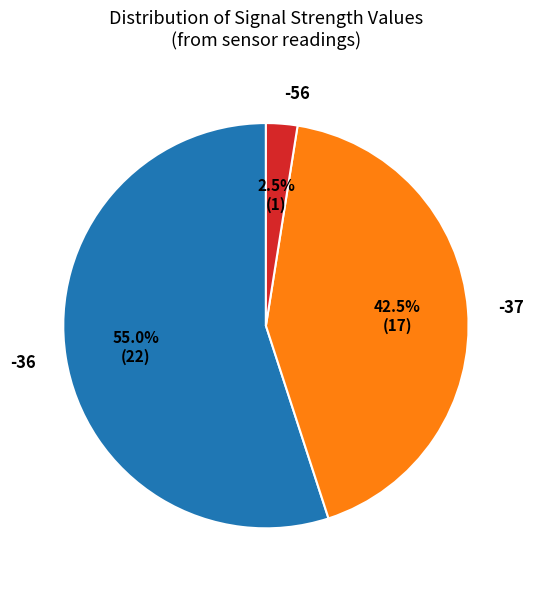

Count the number of slices in the pie.

3